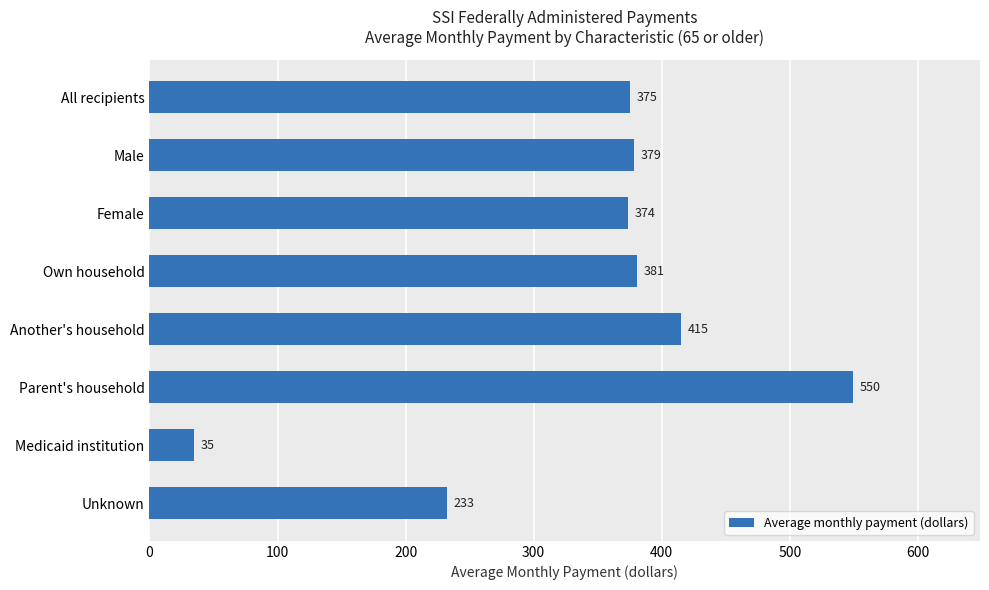

Are the bars horizontal?

Yes